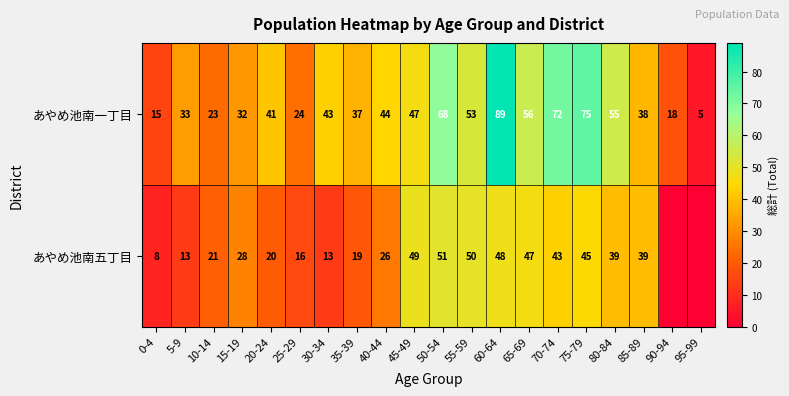

How many data points in あやめ池南一丁目 are less than 43?

10